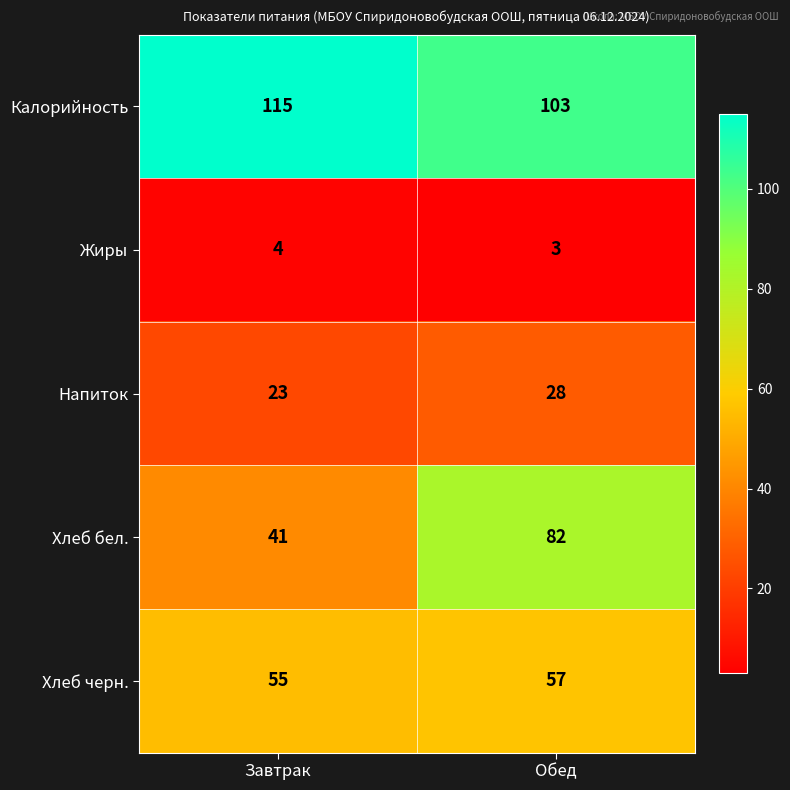

Which series has the largest total across all categories?

Калорийность